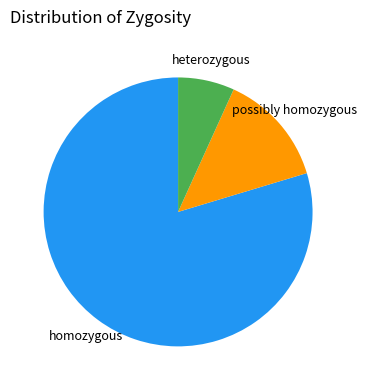

The possibly homozygous slice represents 25% of the pie. True or false?

False